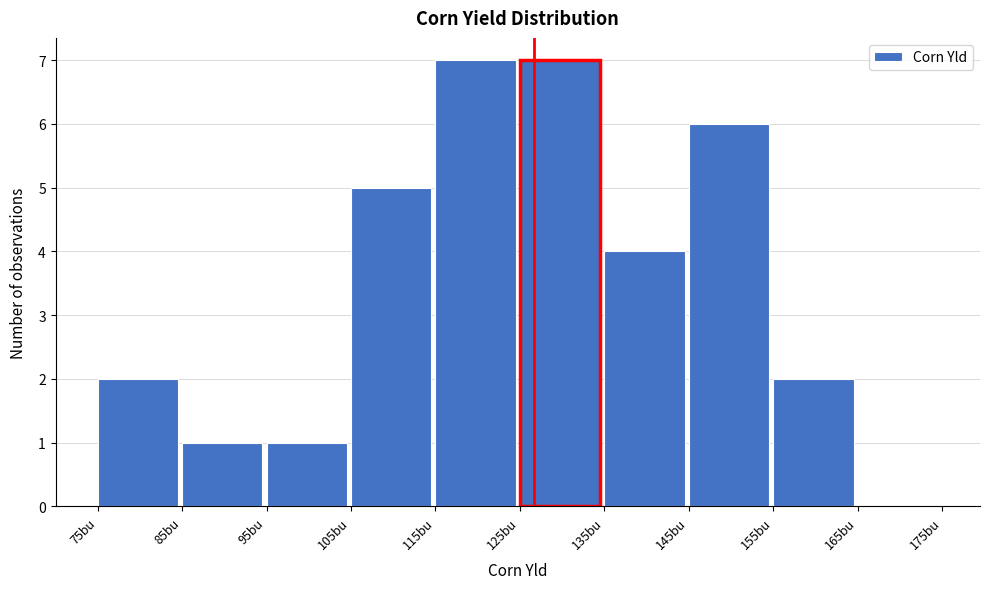

Reading left to right, list every bar in this chart as the range it spans on the x-axis followed by its height. The values are not printed on the chart, so give them approximately, as read against the axis.

75 to 85: 2
85 to 95: 1
95 to 105: 1
105 to 115: 5
115 to 125: 7
125 to 135: 7
135 to 145: 4
145 to 155: 6
155 to 165: 2
165 to 175: 0